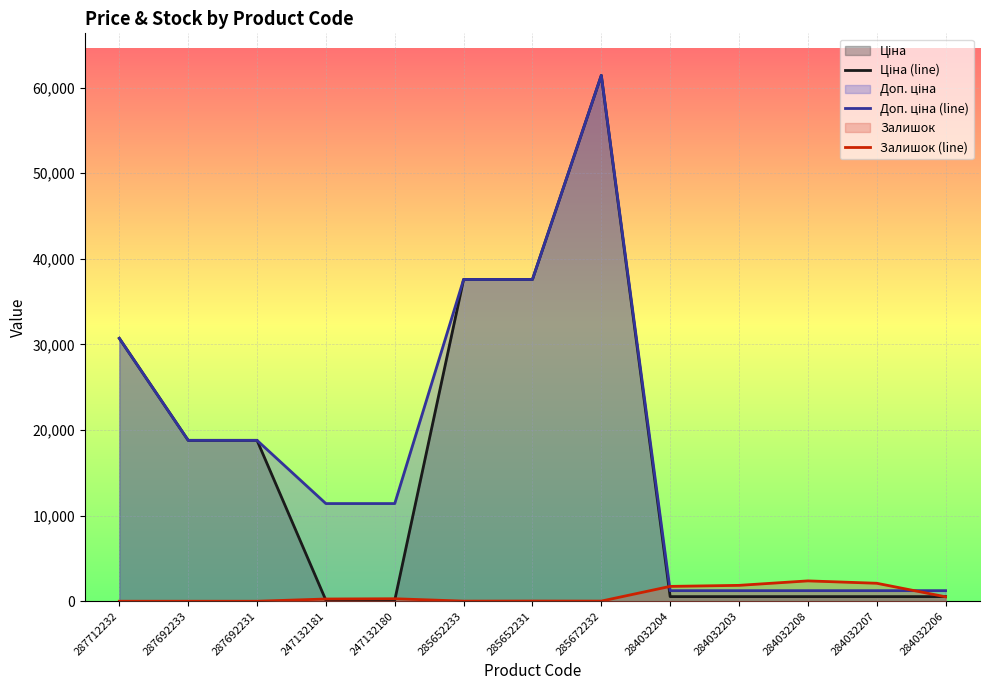

Reading left to right, what are all the values shown in this chart?

Ціна (line): 30717.1	18796.8	18796.8	114.1	114.1	37593.6	37593.6	61434.3	539.0	539.0	539.0	539.0	539.0
Доп. ціна (line): 30717.1	18796.8	18796.8	11410.0	11410.0	37593.6	37593.6	61434.3	1235.4	1235.4	1235.4	1235.4	1235.4
Залишок (line): 0.0	0.0	0.0	260.0	290.0	14.0	23.0	16.0	1734.0	1854.0	2377.0	2099.0	518.0